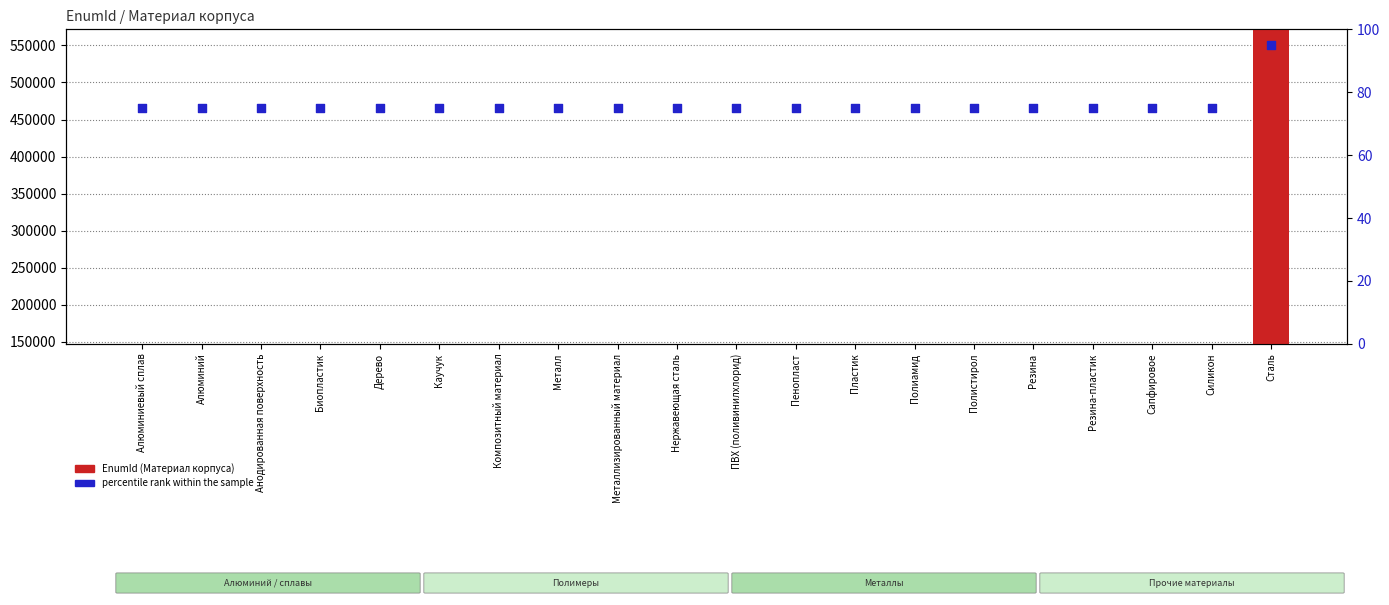

Which series has the largest total across all categories?

EnumId (Материал корпуса)